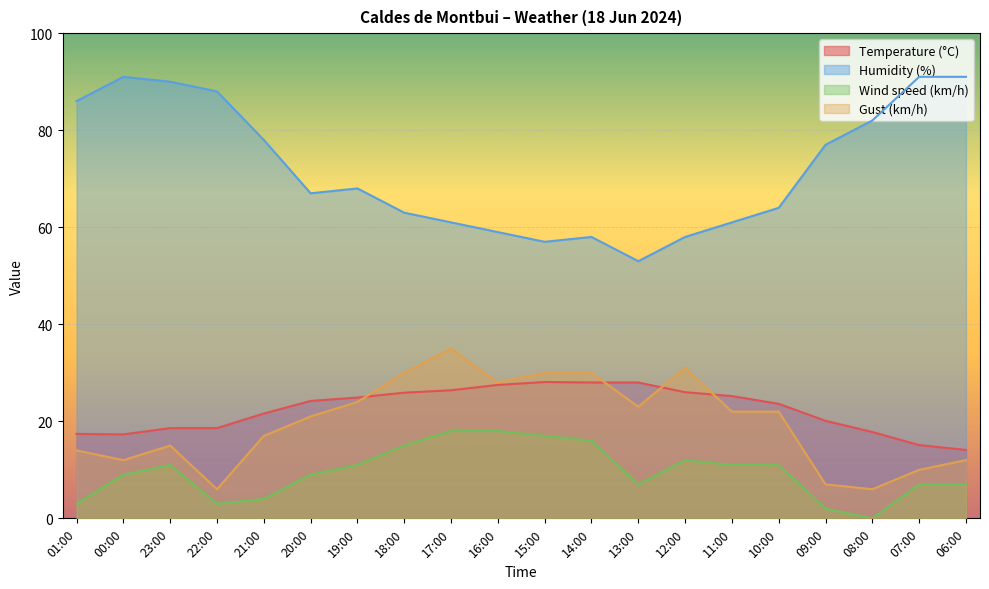

The value of Temperature (°C) at 00:00 is 4.8. True or false?

False